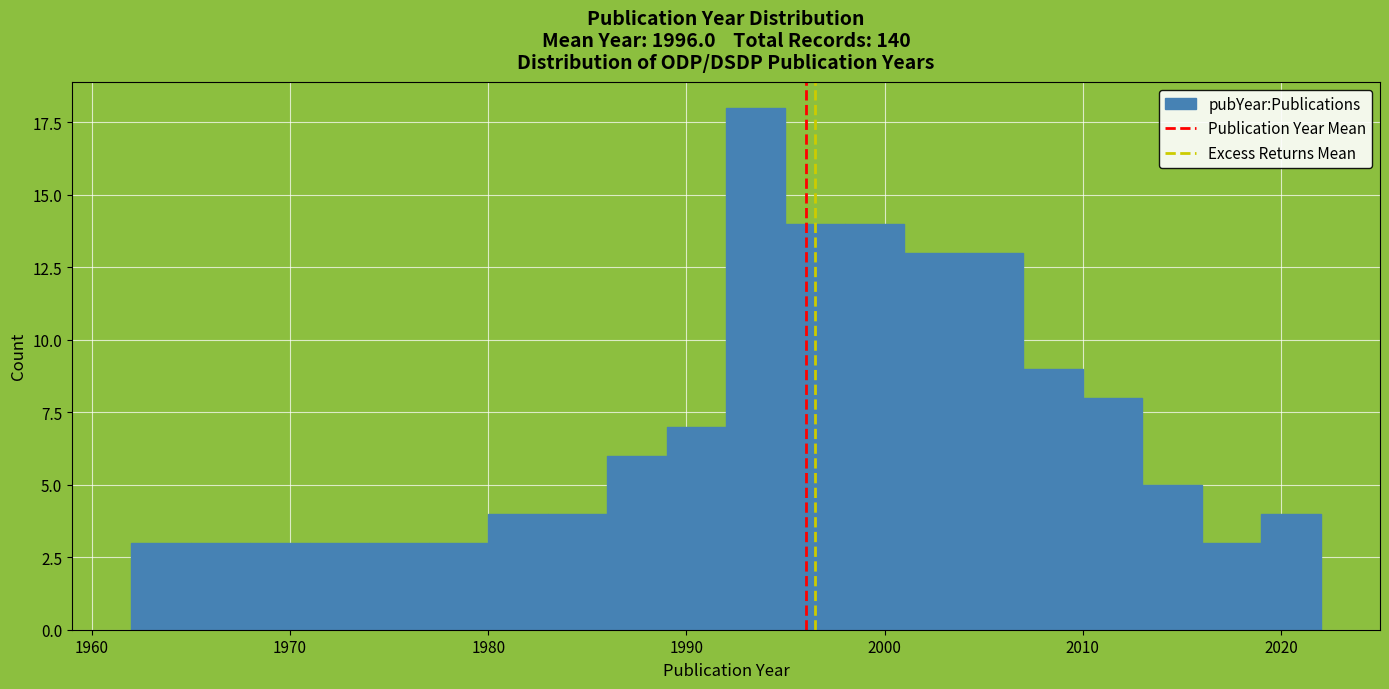

Read against the x-axis, roughly where is the centre of the tallest bar?

1994